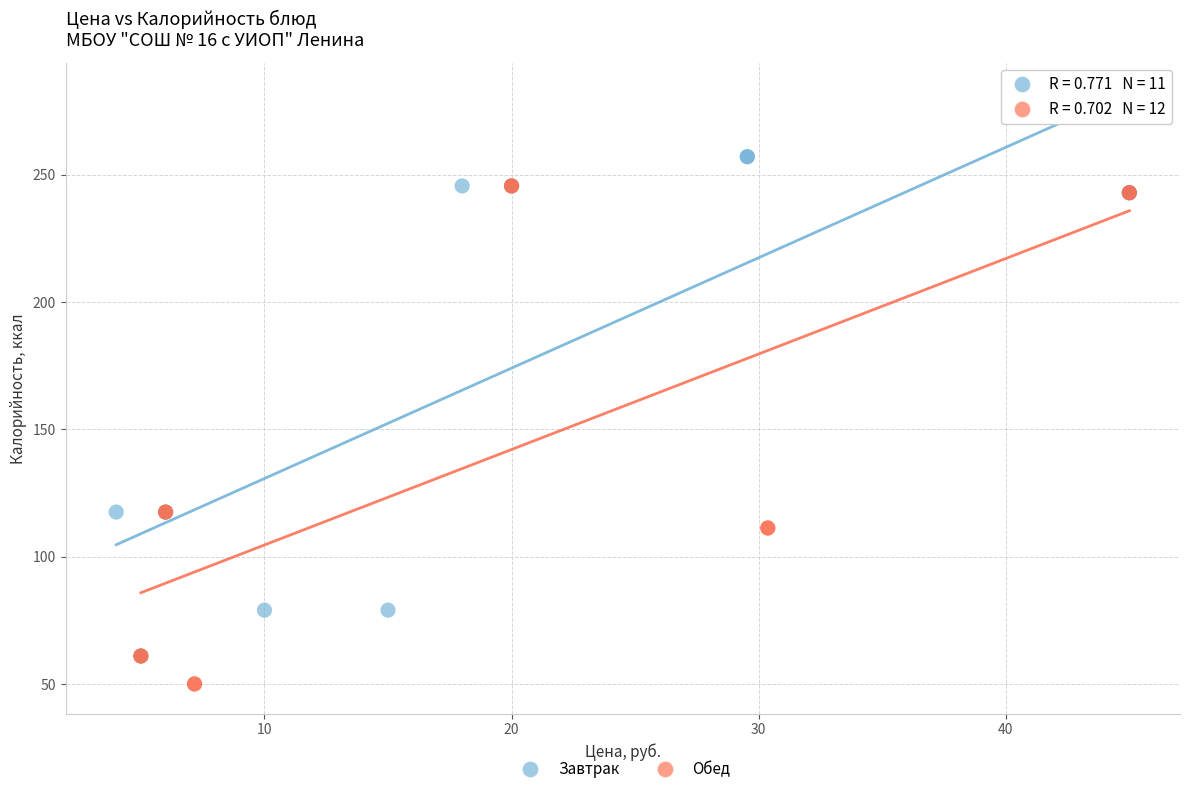

Which series contains the highest Y value?

Завтрак